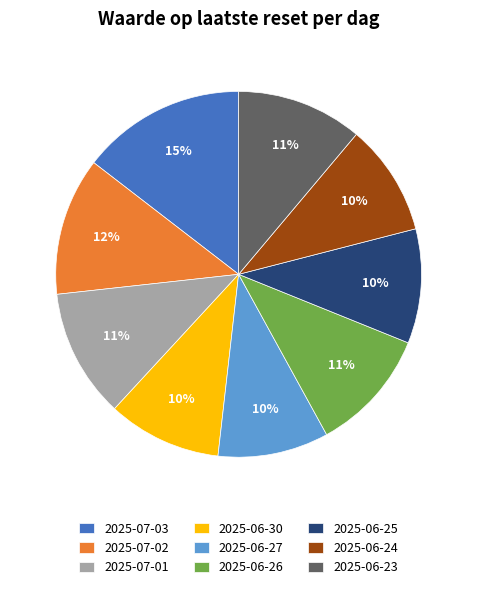

Does 2025-06-24 account for over 50% of the chart?

No